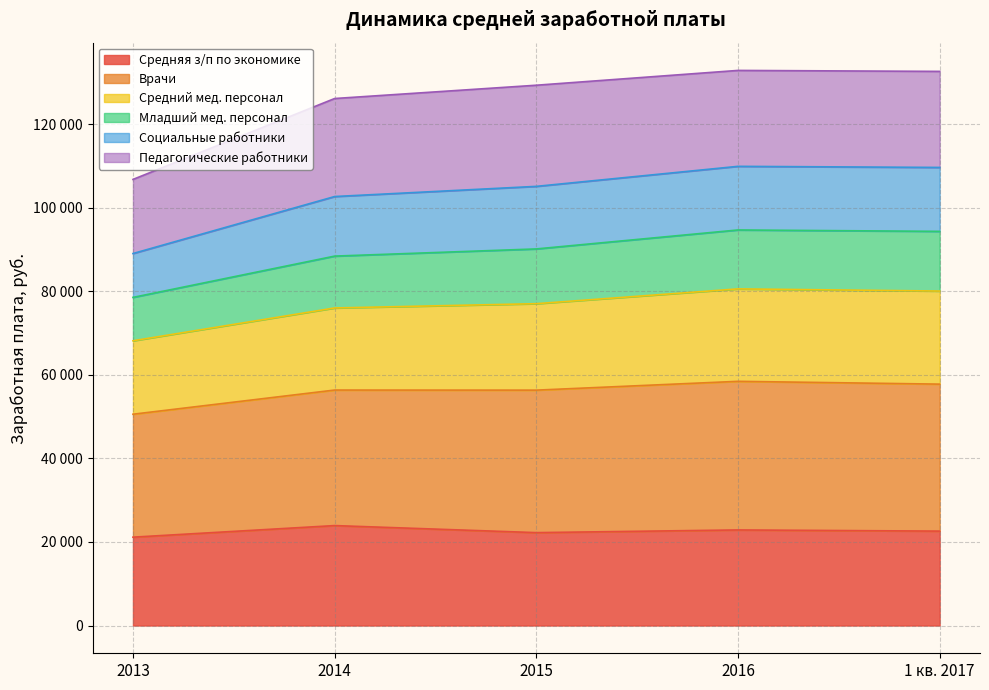

True or false: Средняя з/п по экономике and Социальные работники cross at least once.

False